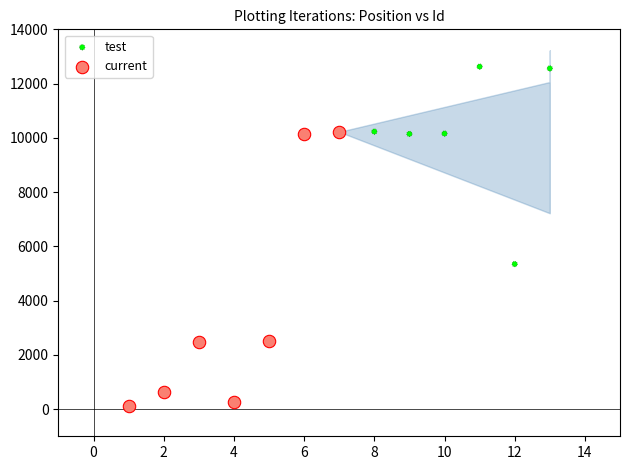

Which series contains the highest Y value?

test